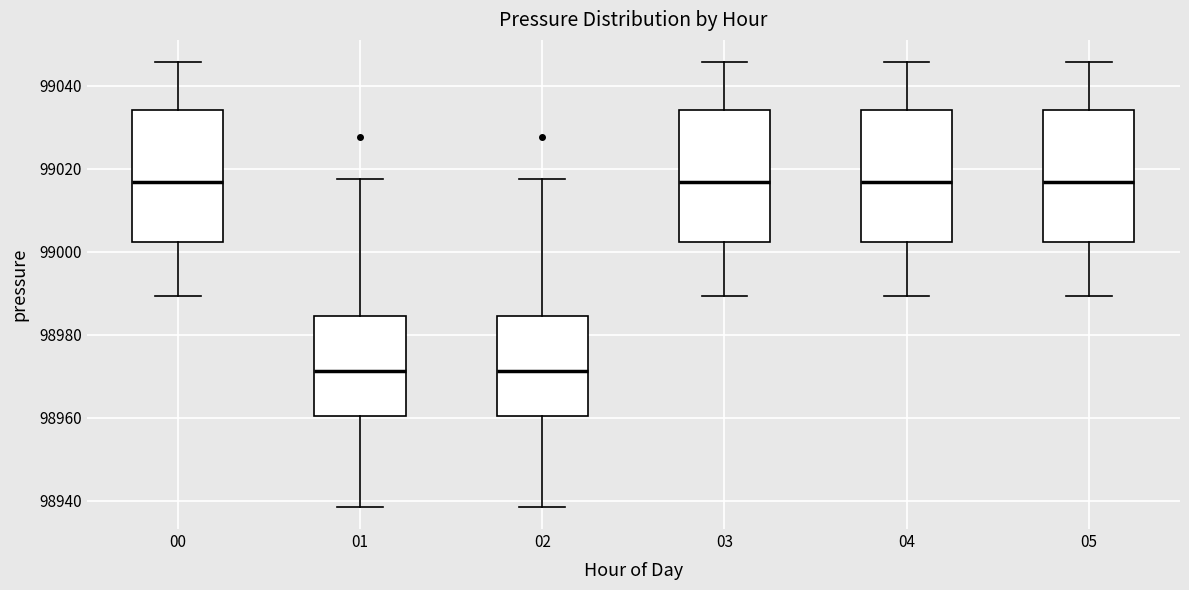

Reading left to right, transcribe this box plot: for each box, give where its median line is, the range the box spans, and where its two whiskers end, as read against the y-axis. The values are not printed on the chart, so give them approximately, as read against the axis.

00: median 99016, box 99002 to 99034, whiskers 98990 to 99046
01: median 98972, box 98960 to 98984, whiskers 98938 to 99018
02: median 98972, box 98960 to 98984, whiskers 98938 to 99018
03: median 99016, box 99002 to 99034, whiskers 98990 to 99046
04: median 99016, box 99002 to 99034, whiskers 98990 to 99046
05: median 99016, box 99002 to 99034, whiskers 98990 to 99046